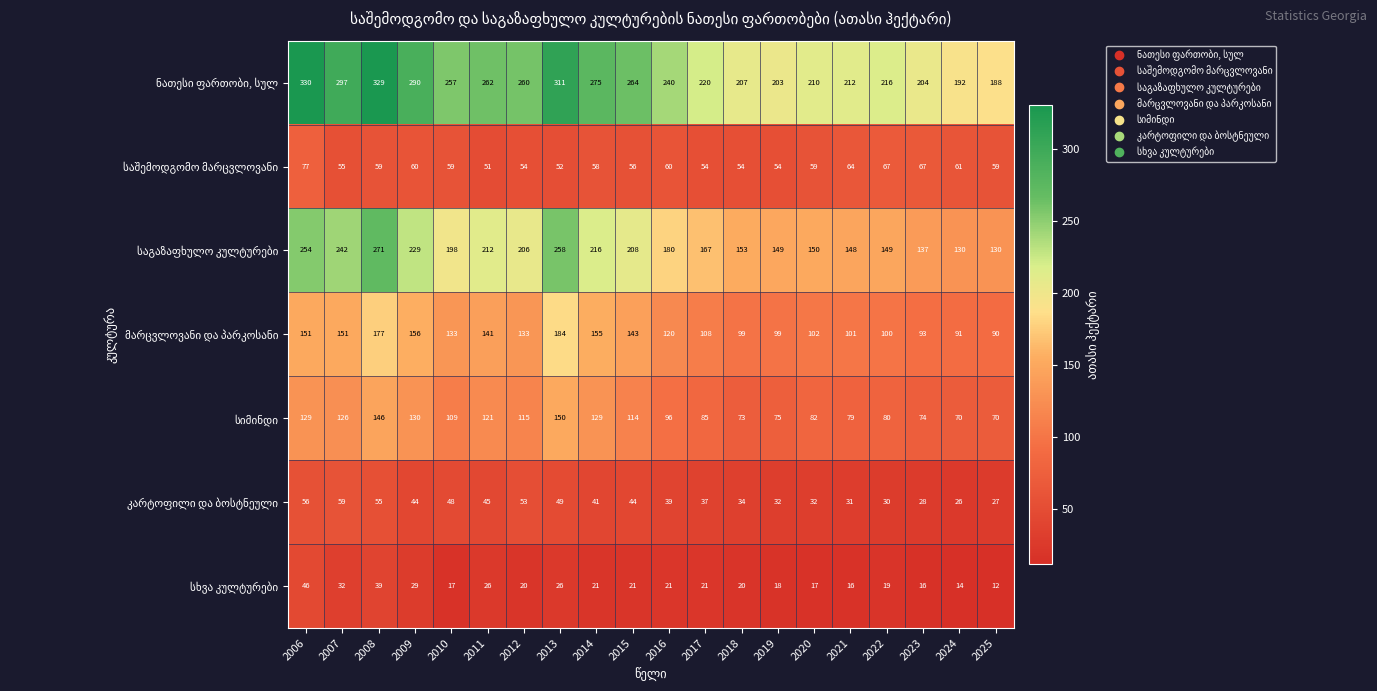

What is the spread (max minus min) of values at 2007?

265